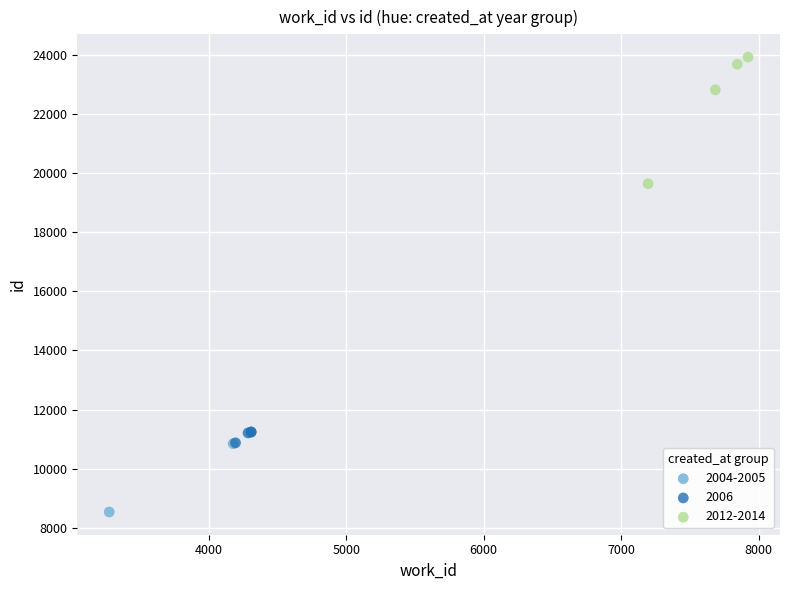

What are all the series names shown in the legend?

2004-2005, 2006, 2012-2014